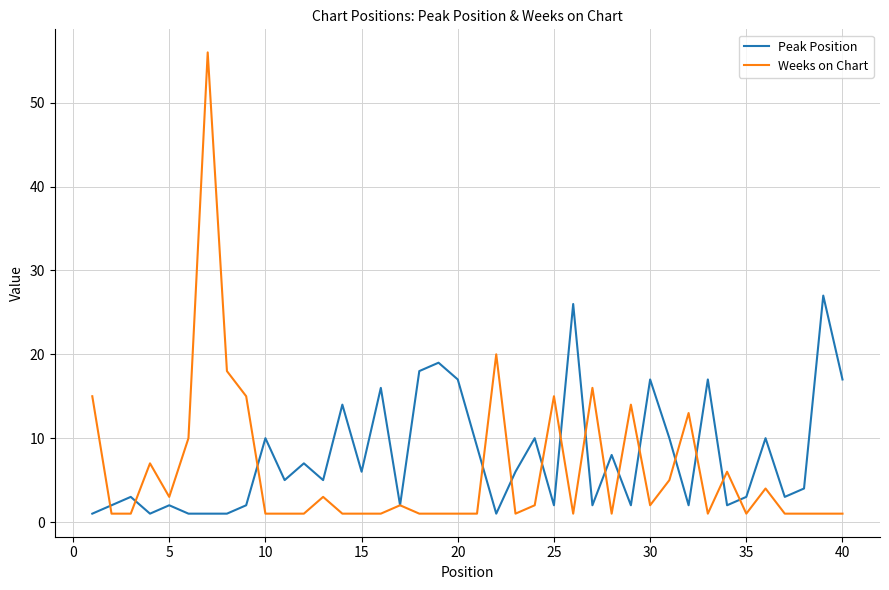

At how many categories does at least one series exceed 38?

1